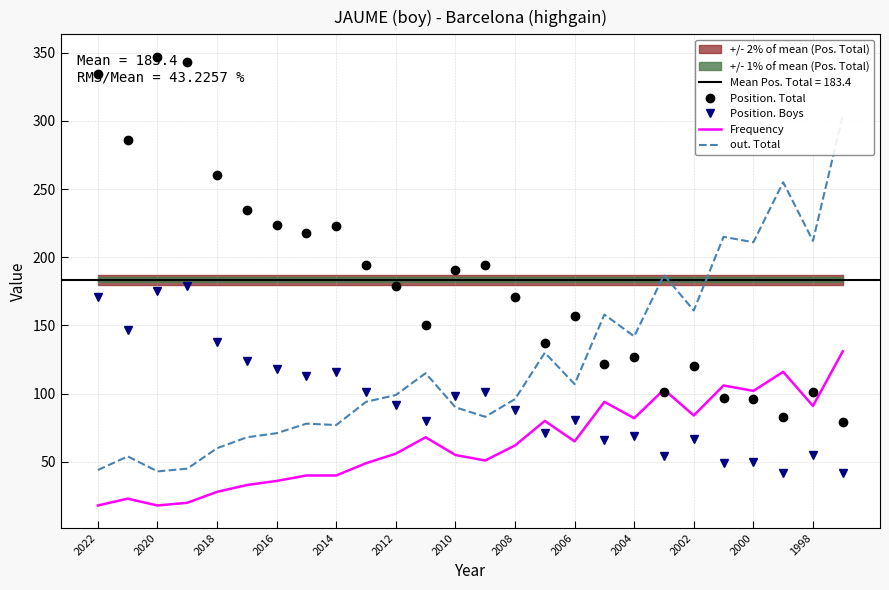

Is it true that Position. Total equals 260 at 2018?

True